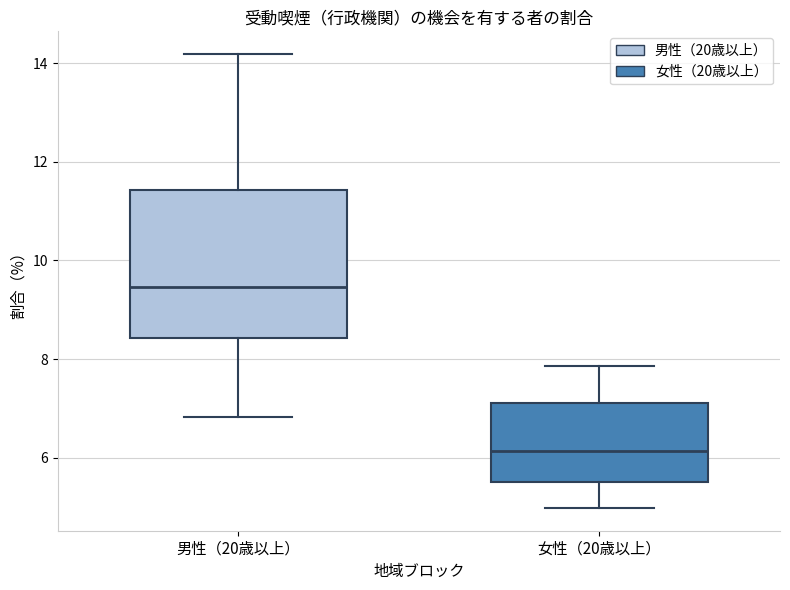

Reading left to right, transcribe this box plot: for each box, give where its median line is, the range the box spans, and where its two whiskers end, as read against the y-axis. The values are not printed on the chart, so give them approximately, as read against the axis.

男性（20歳以上）: median 9.4, box 8.4 to 11.4, whiskers 6.8 to 14.2
女性（20歳以上）: median 6.2, box 5.6 to 7.2, whiskers 5.0 to 7.8